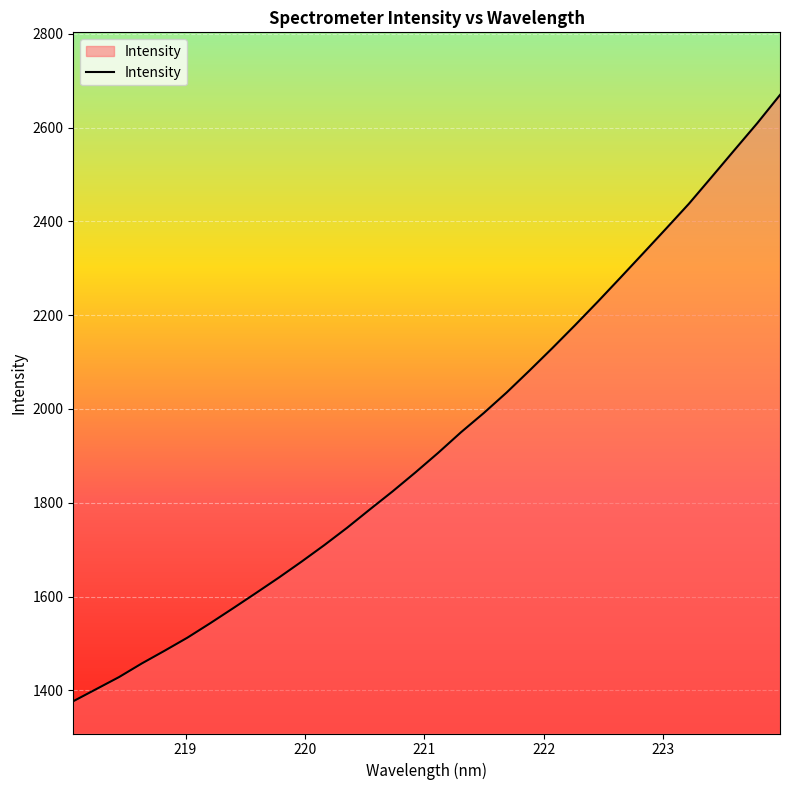

What is the difference between the maximum and minimum values?

1292.9